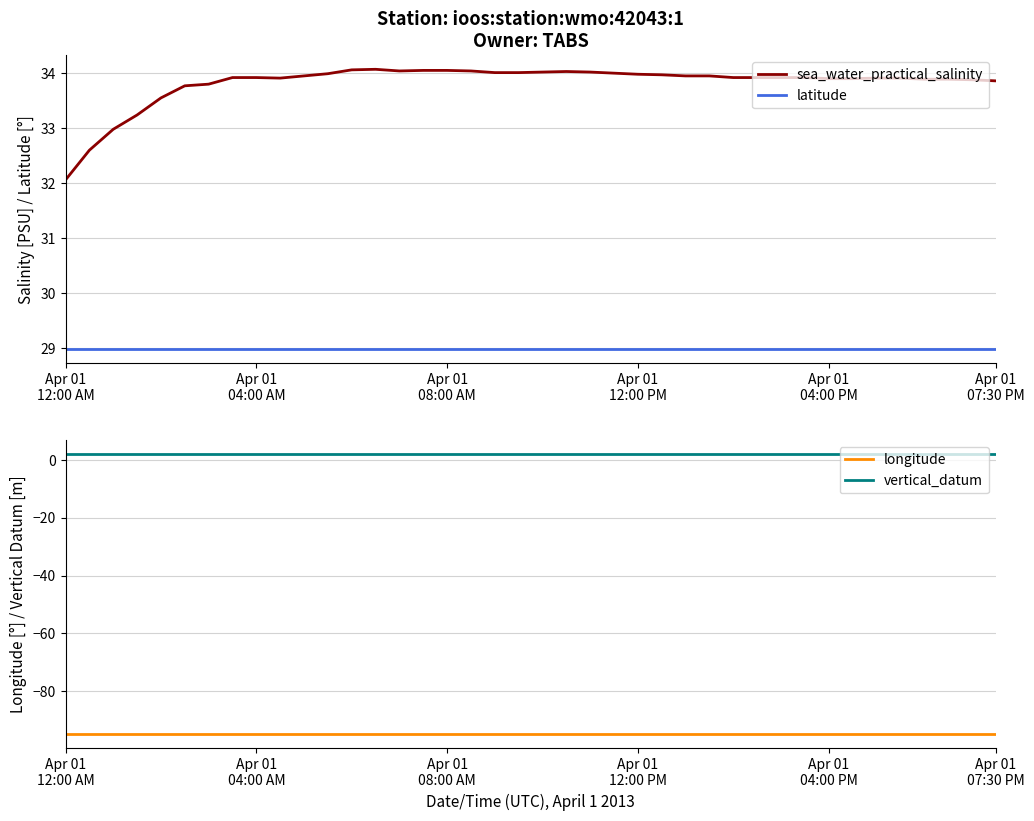

True or false: longitude has more than 1 interior local peaks.

False